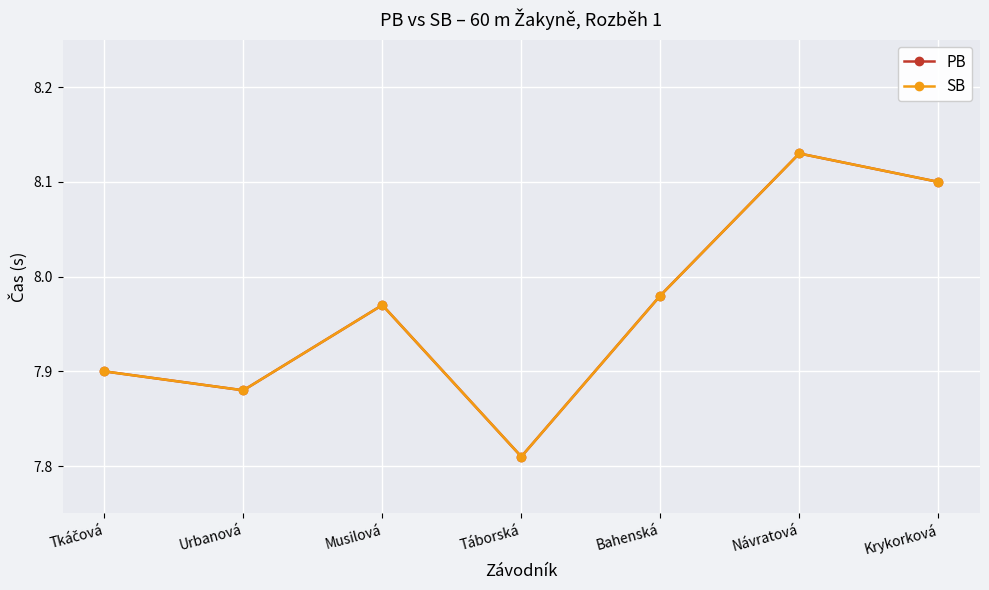

Does the chart have visible grid lines?

Yes